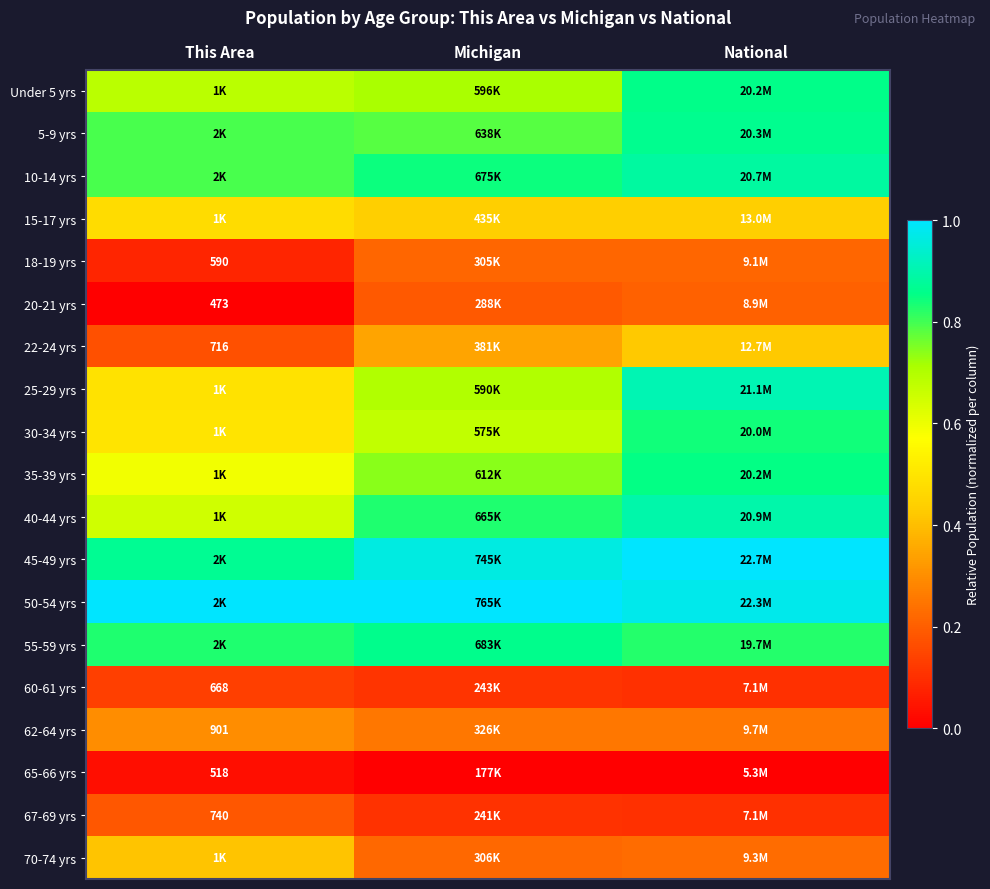

True or false: 50-54 yrs has a value of 1.0 at National.

True